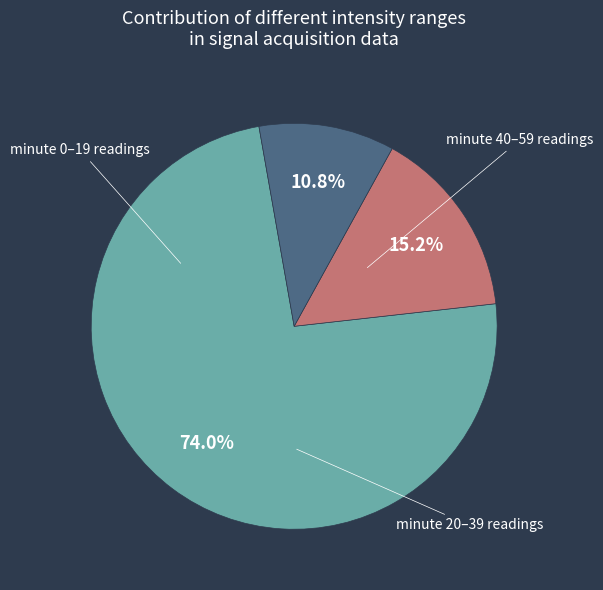

How many slices are in this pie chart?

3